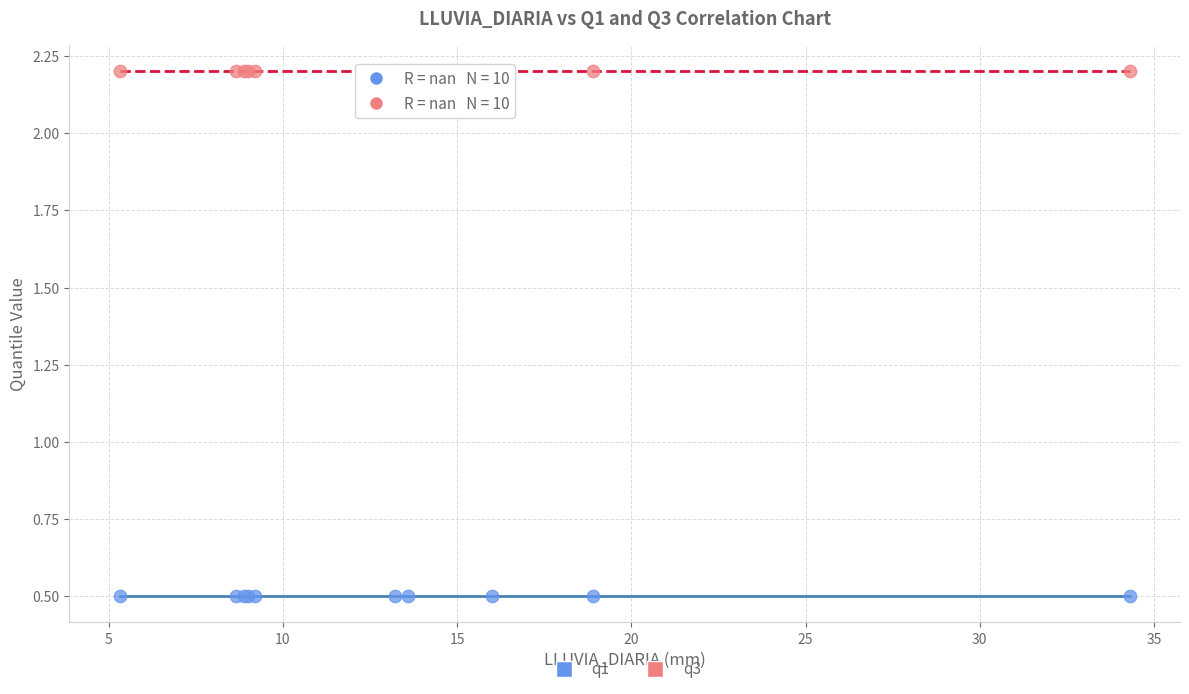

Which series contains the lowest Y value?

q1